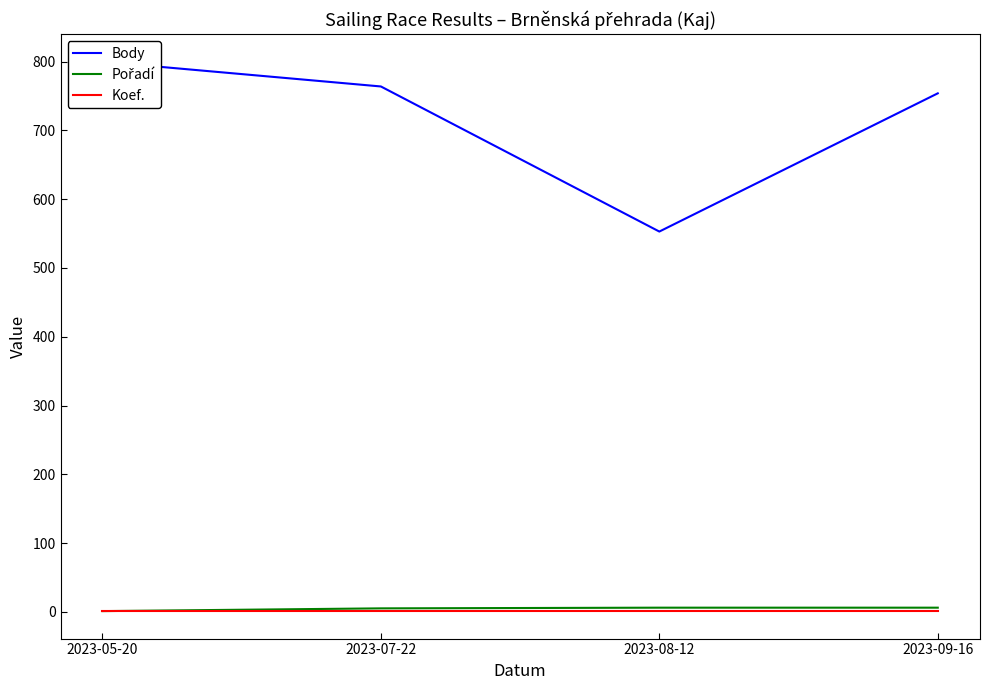

Is the value of Pořadí at 2023-09-16 greater than the value of Koef. at 2023-08-12?

Yes